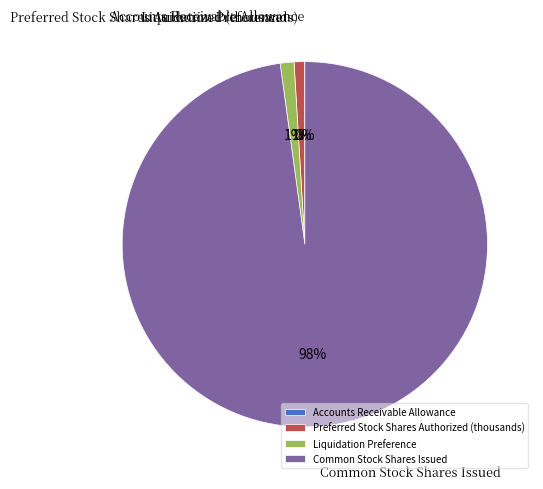

Does Common Stock Shares Issued account for over 50% of the chart?

Yes